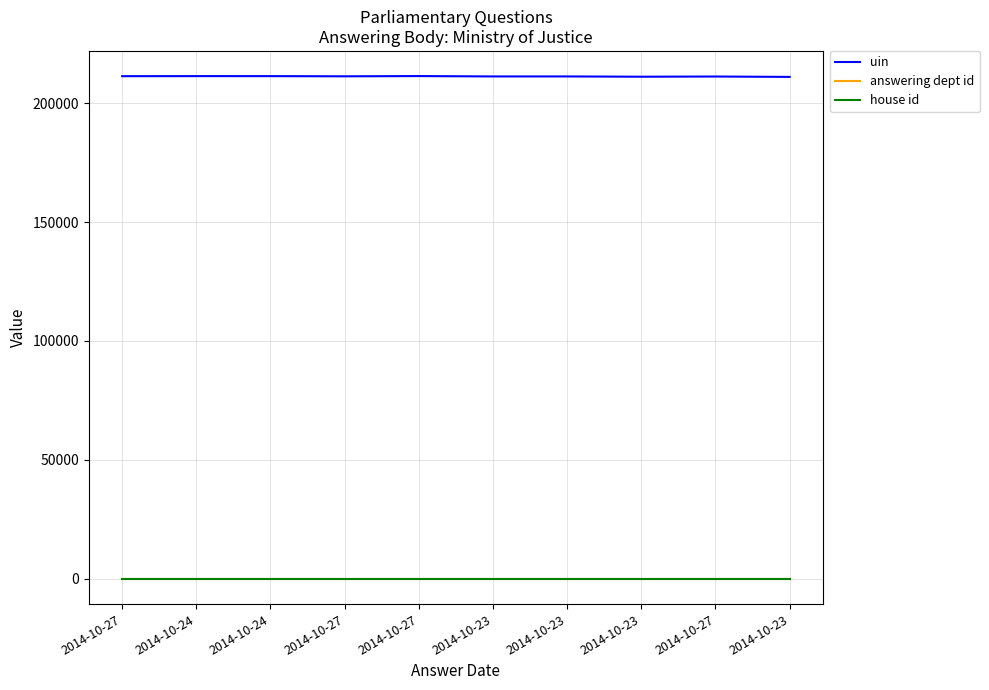

Reading left to right, transcribe all the data shown in this chart.

uin: 2014-10-27=211277	2014-10-24=211305	2014-10-24=211301	2014-10-27=211223	2014-10-27=211323	2014-10-23=211172	2014-10-23=211171	2014-10-23=211056	2014-10-27=211138	2014-10-23=210976
answering dept id: 2014-10-27=54	2014-10-24=54	2014-10-24=54	2014-10-27=54	2014-10-27=54	2014-10-23=54	2014-10-23=54	2014-10-23=54	2014-10-27=54	2014-10-23=54
house id: 2014-10-27=1	2014-10-24=1	2014-10-24=1	2014-10-27=1	2014-10-27=1	2014-10-23=1	2014-10-23=1	2014-10-23=1	2014-10-27=1	2014-10-23=1